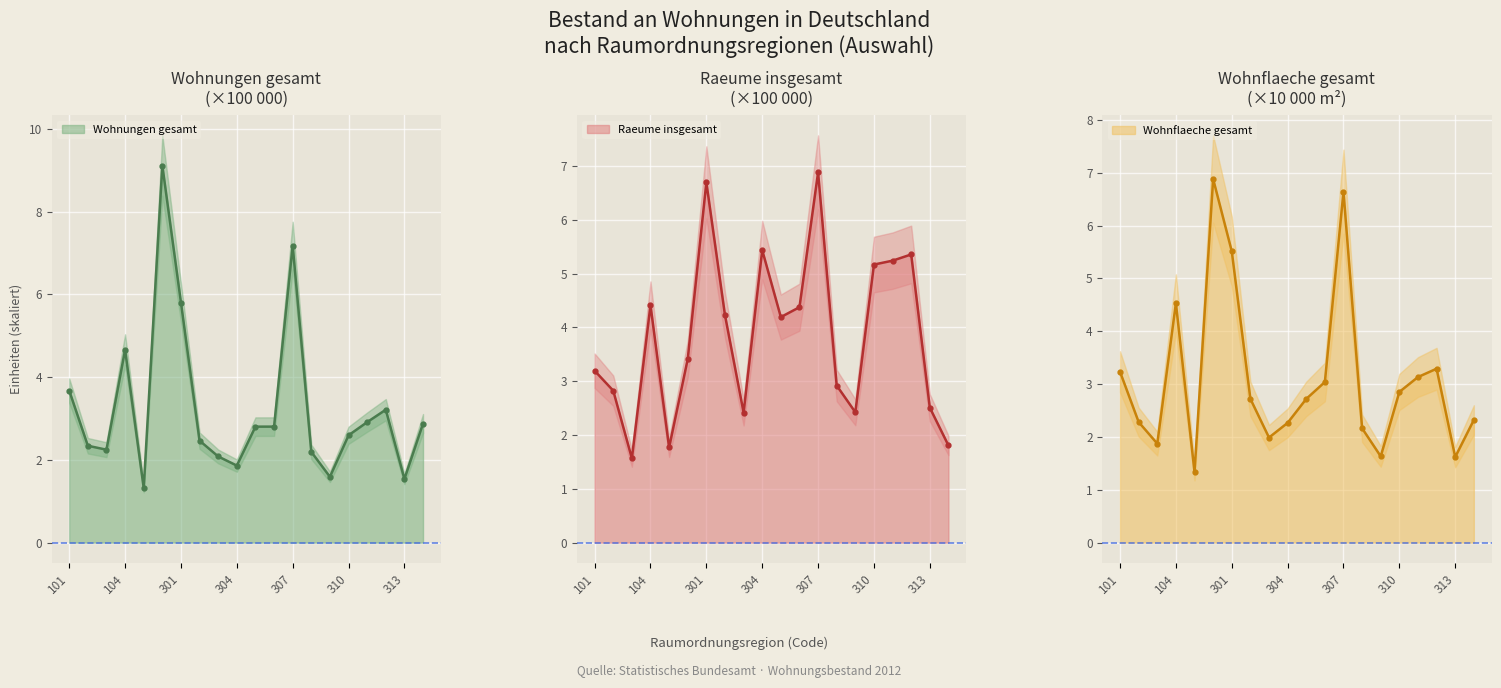

Rank the series at 301 from lowest to highest value.

Wohnflaeche gesamt (1000m2), Wohnungen gesamt, Raeume insgesamt